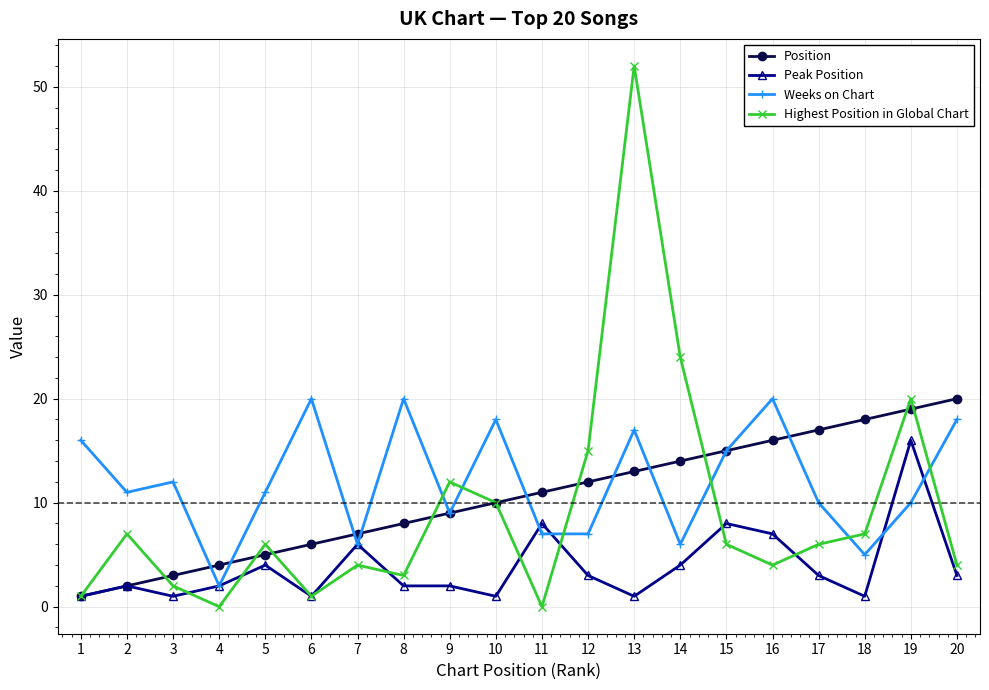

Between 2 and 4, which series saw the biggest shift?

Weeks on Chart